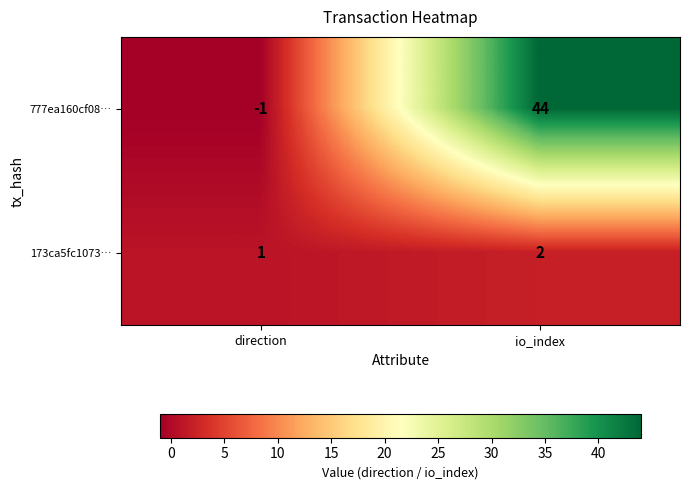

Which series has the largest range (max minus min)?

777ea160cf08…